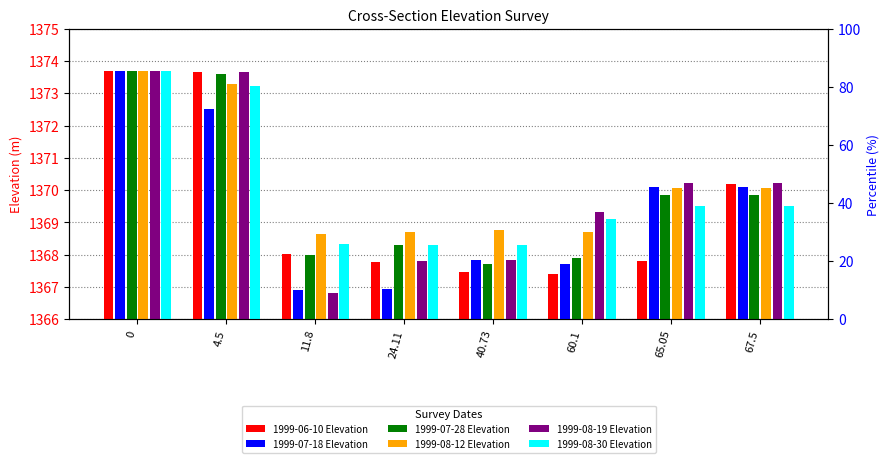

Which series has the largest range (max minus min)?

1999-08-19 Elevation